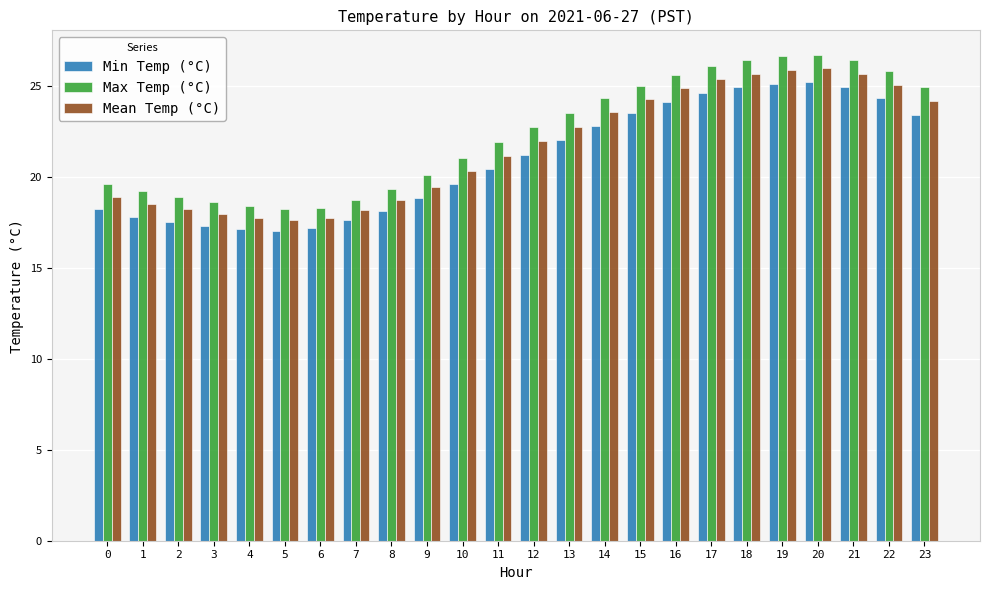

What is the greatest value displayed?

26.7